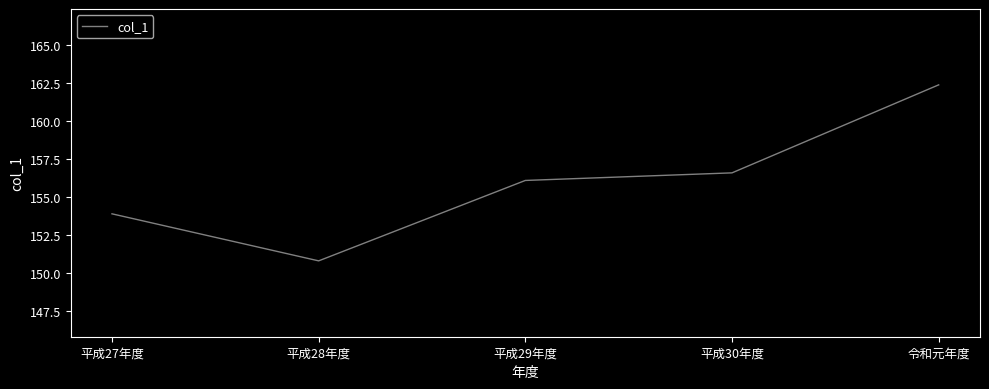

At which label does the data first exceed 156?

平成29年度